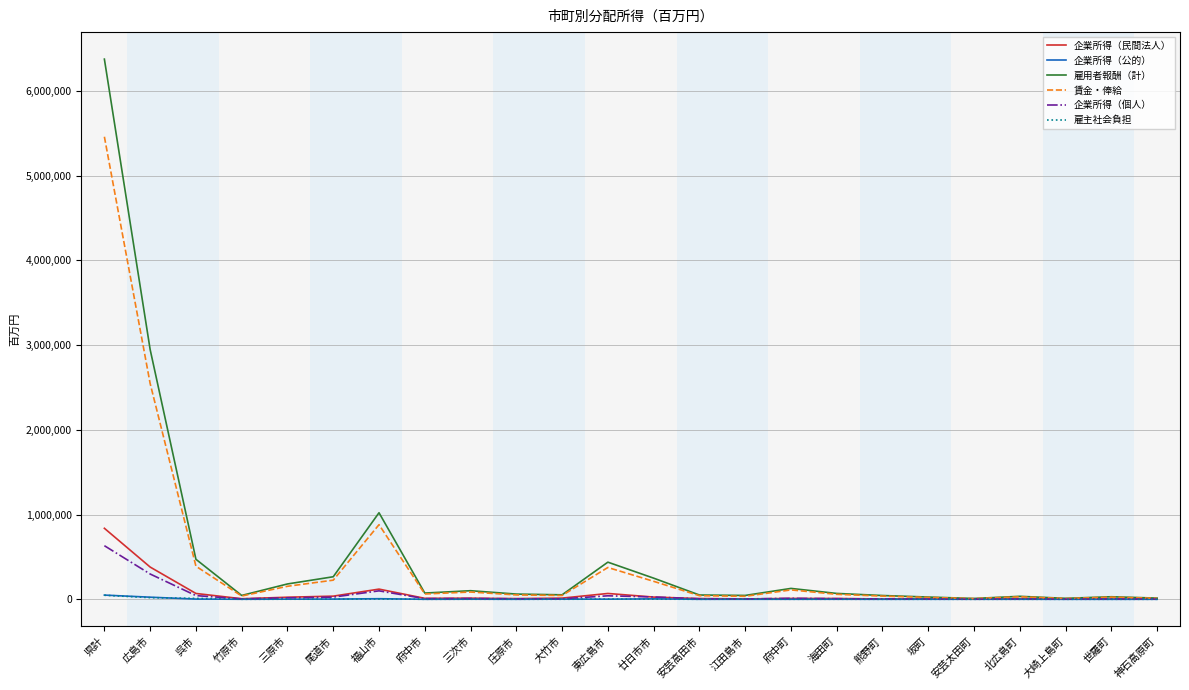

What is the greatest value displayed?

6374007